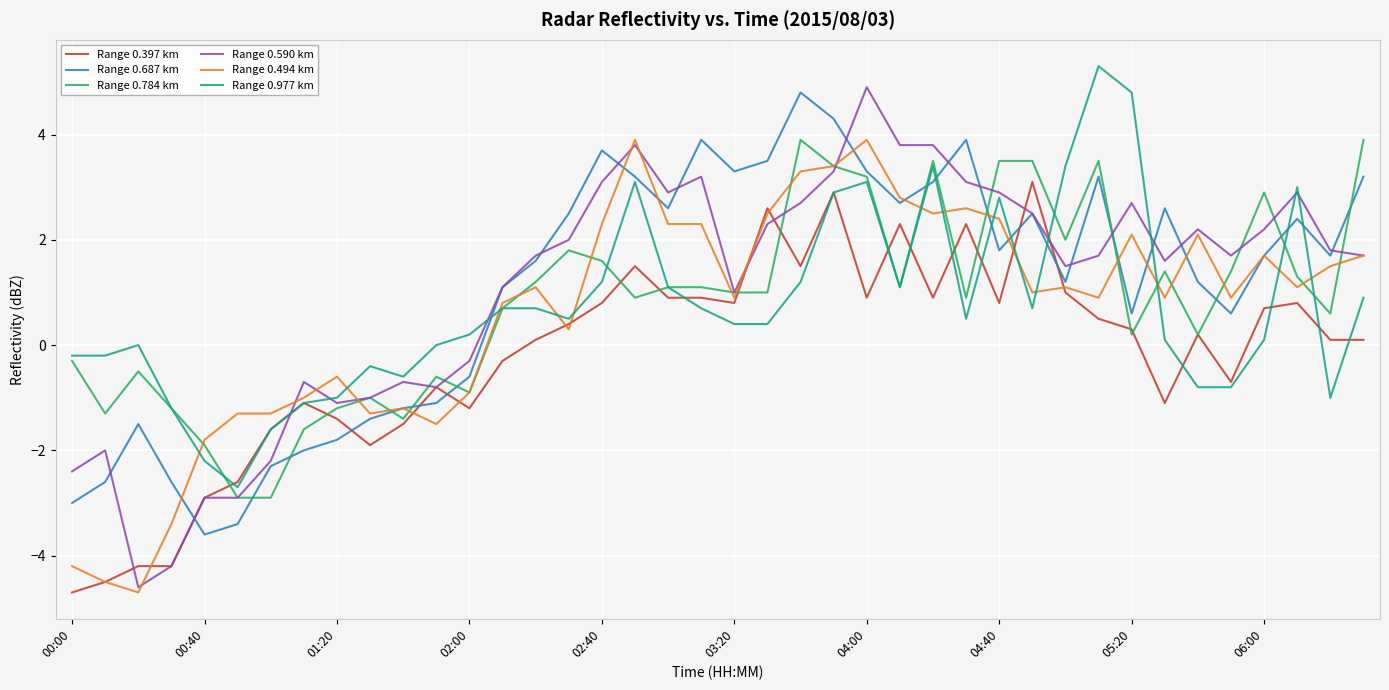

What is the maximum value shown in the chart?

5.3